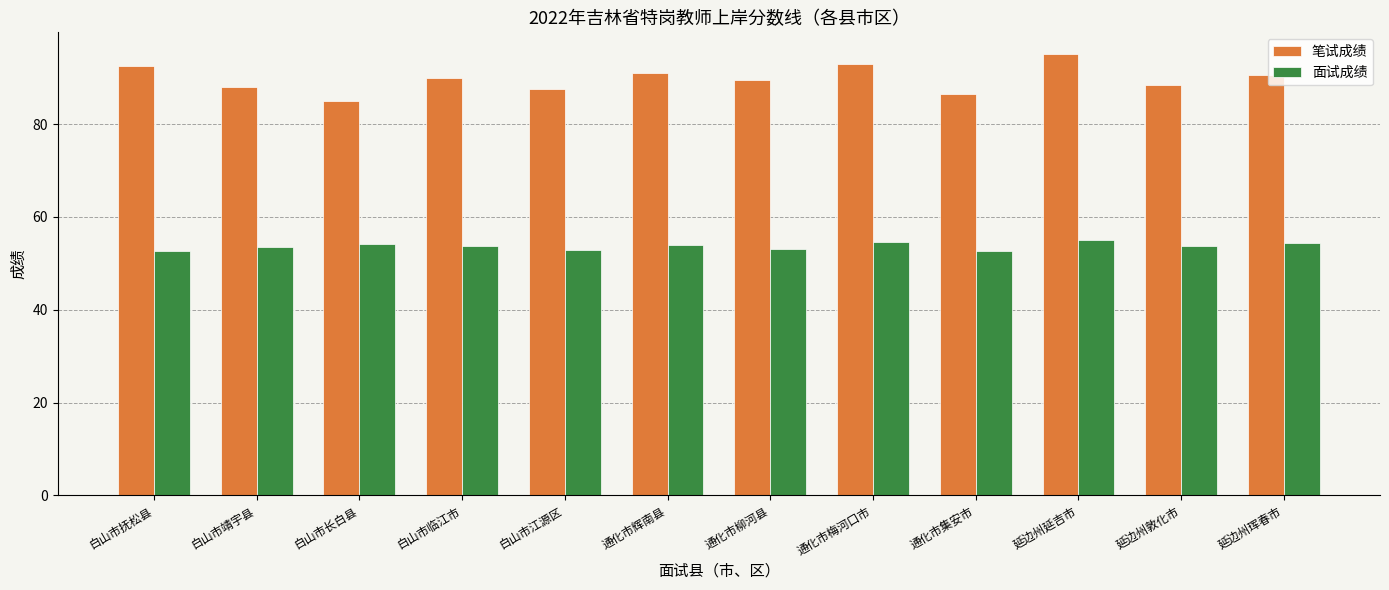

What is the sum of the 面试成绩 values at 白山市长白县 and 延边州敦化市?

107.9